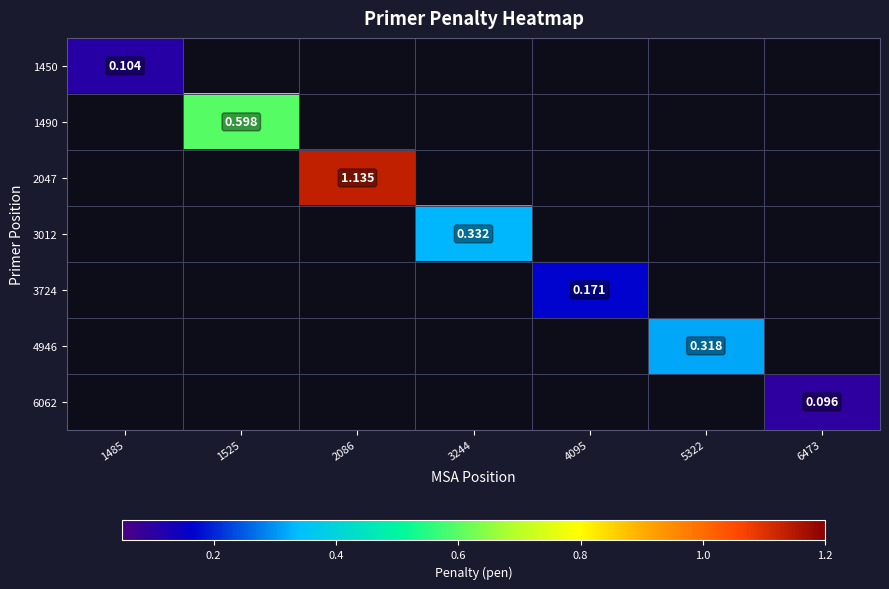

Which series has the widest spread of values?

2047